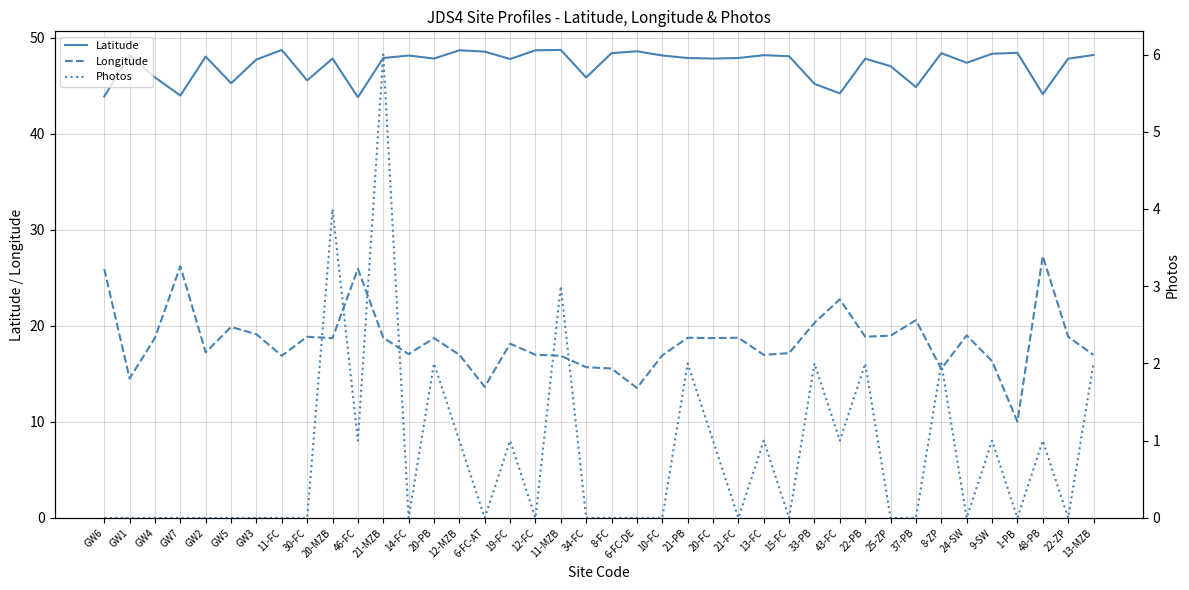

Is it true that Photos equals 10.7 at 21-MZB?

False